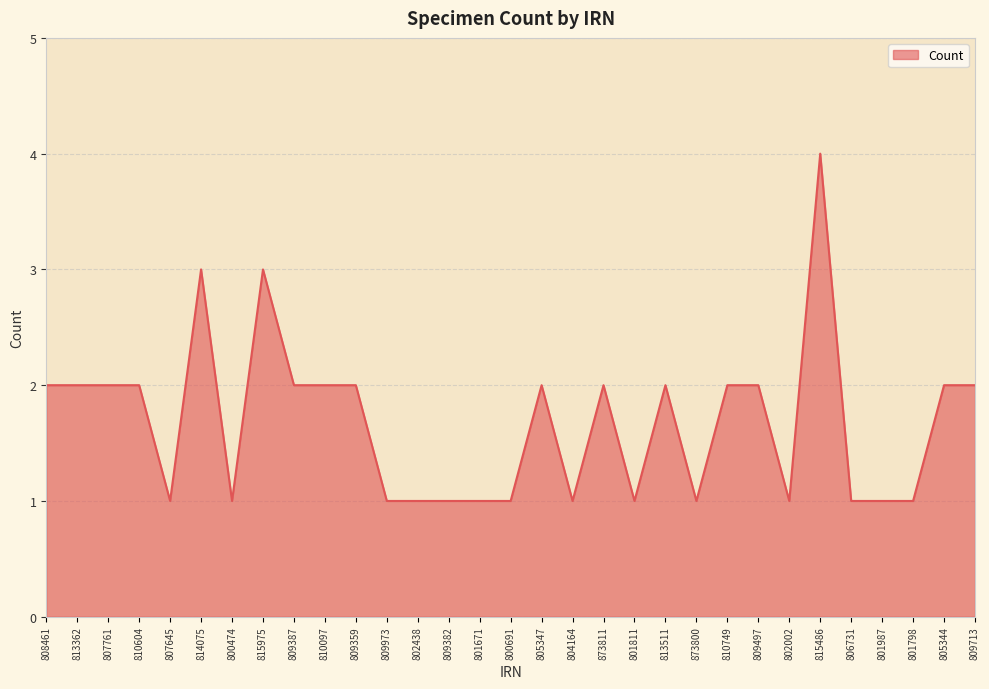

What is the greatest value displayed?

4